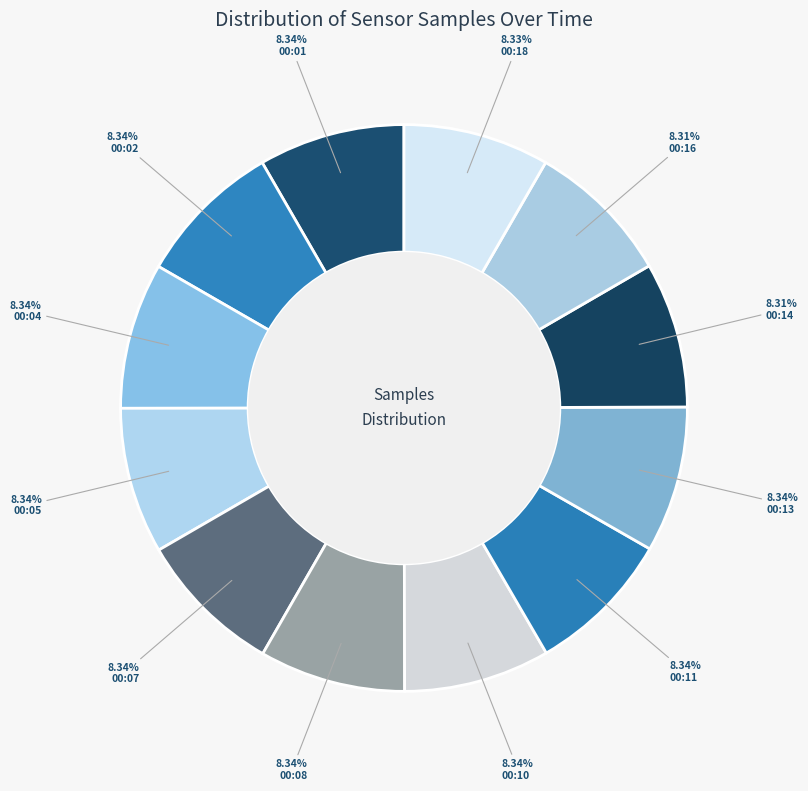

Is there a majority slice in this chart?

No